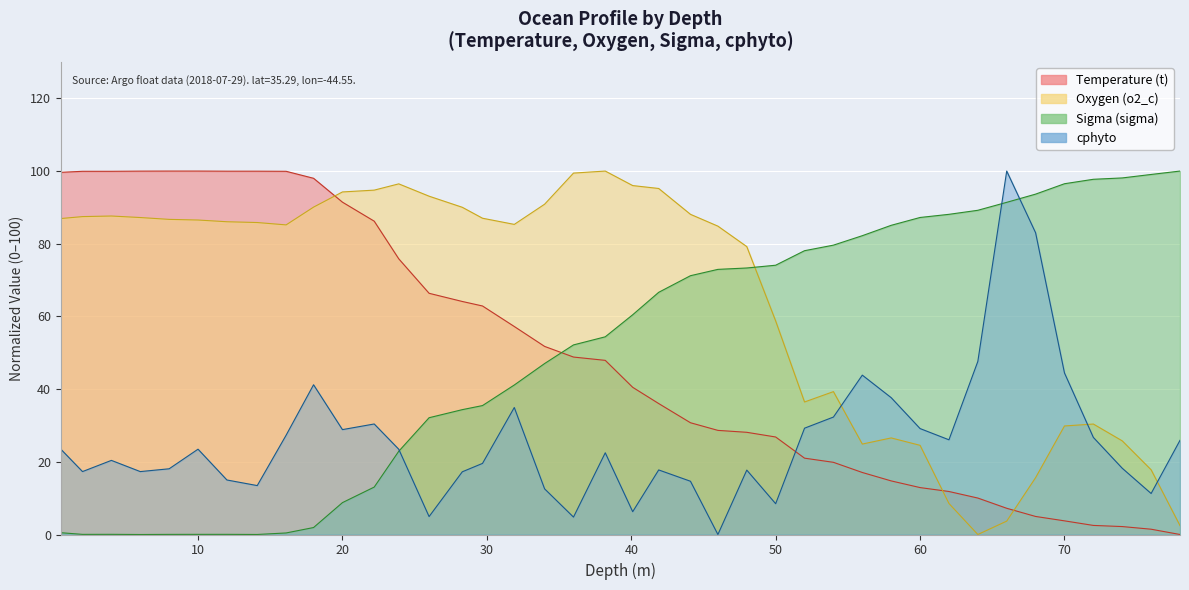

Which series has the largest total across all categories?

Oxygen (o2_c)